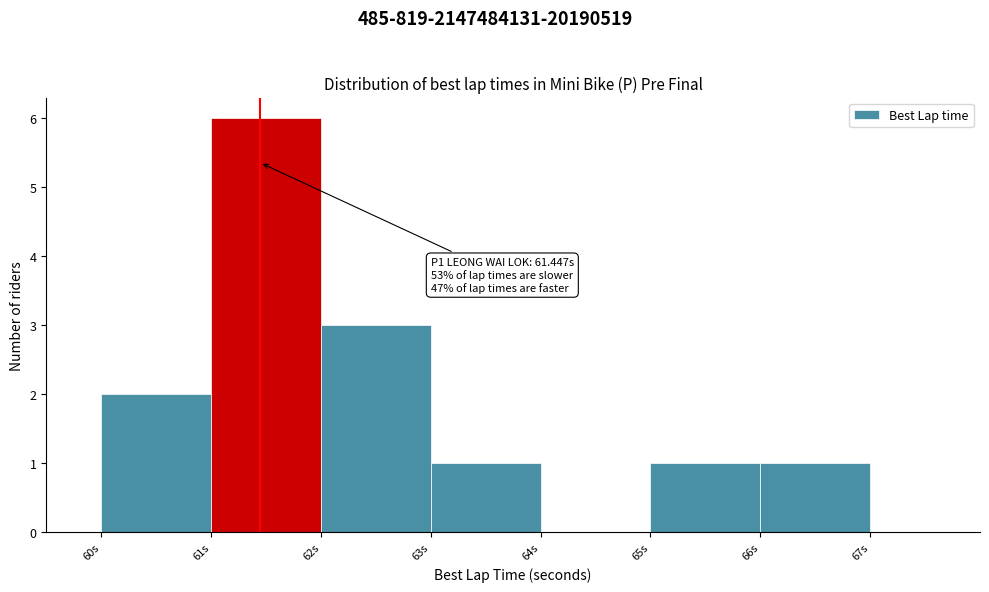

Which range on the x-axis has the tallest bar?

61 to 62